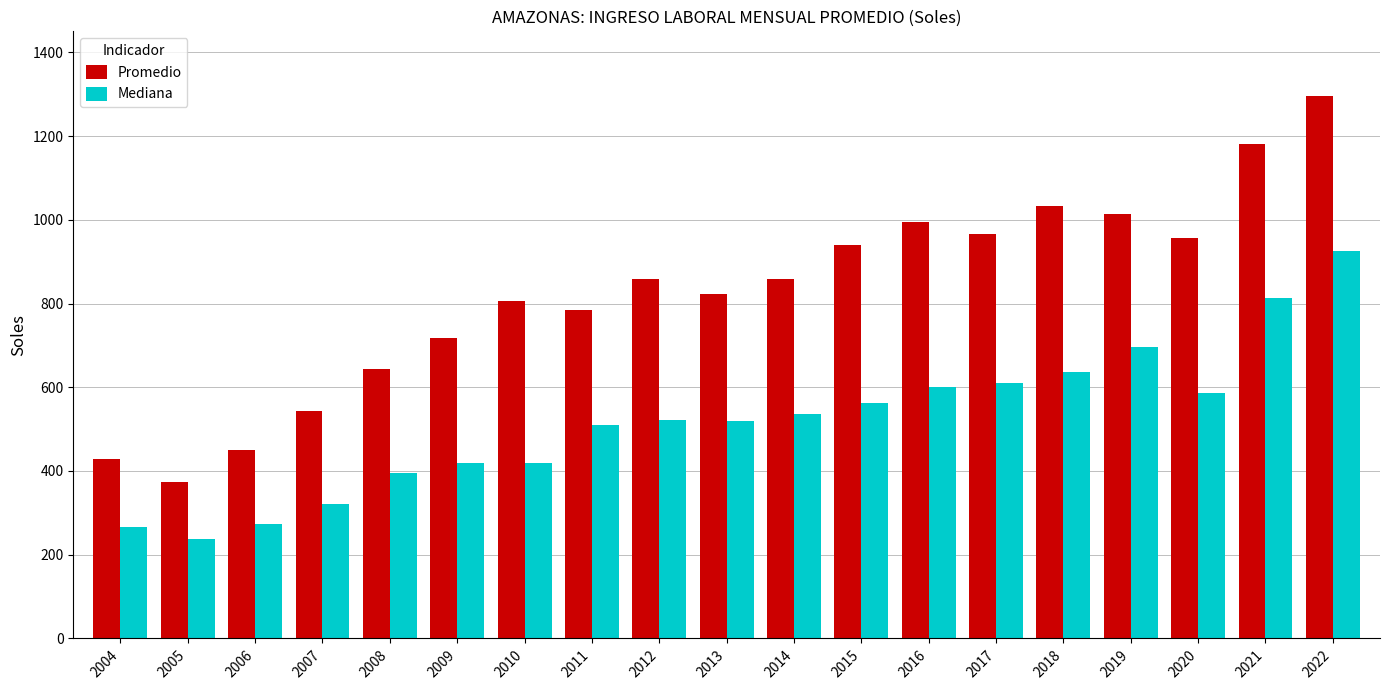

Which series has the widest spread of values?

Promedio